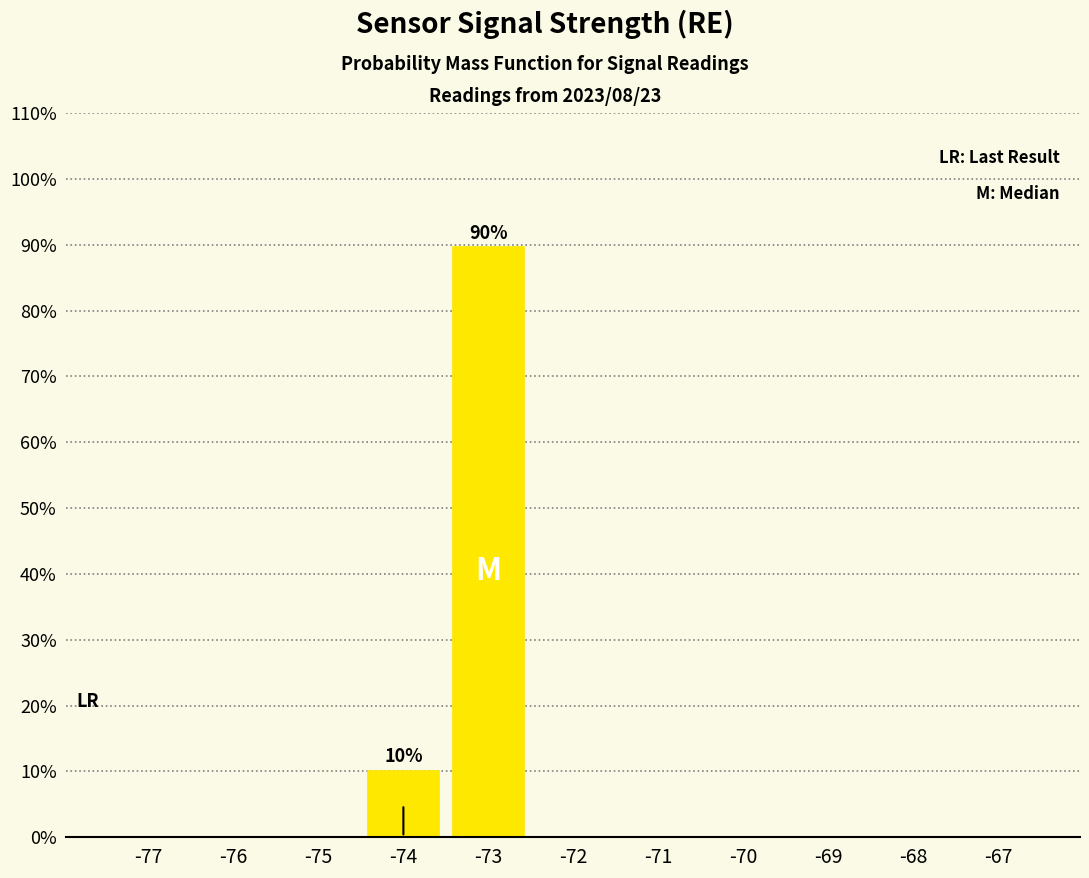

Reading left to right, extract all data points from this chart.

-77=0.0	-76=0.0	-75=0.0	-74=10.3	-73=89.7	-72=0.0	-71=0.0	-70=0.0	-69=0.0	-68=0.0	-67=0.0